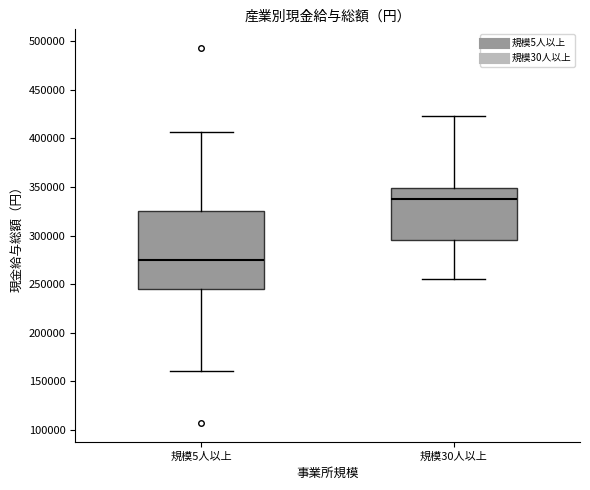

Reading left to right, read every box against the y-axis: the position of its median line, the range the box covers, and the ends of its whiskers. The values are not printed on the chart, so give them approximately, as read against the axis.

規模5人以上: median 275000, box 245000 to 325000, whiskers 160000 to 405000
規模30人以上: median 340000, box 295000 to 350000, whiskers 255000 to 425000